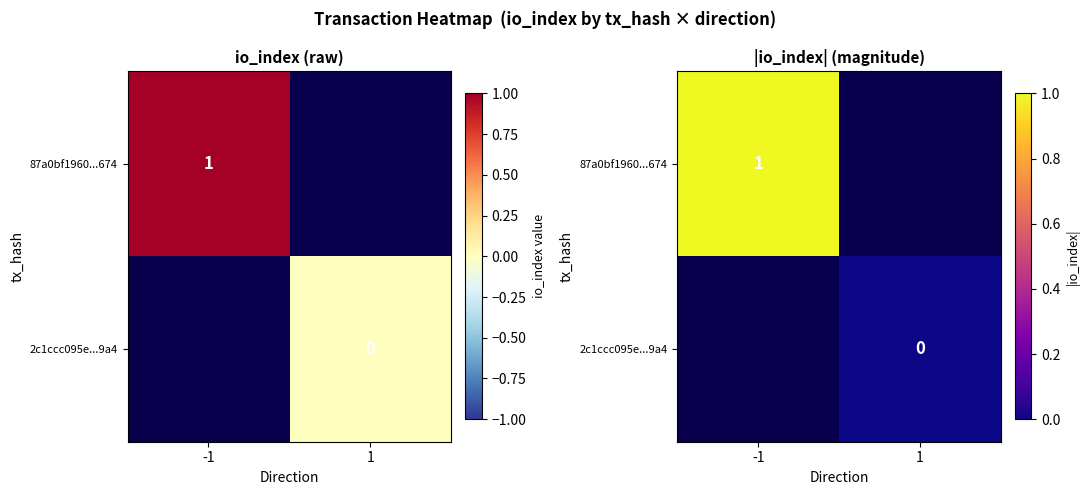

Which series has the widest spread of values?

87a0bf1960...674